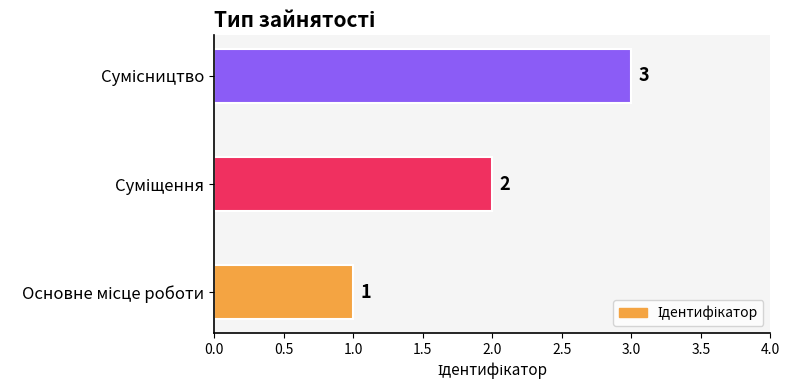

Count the values in the range 1 to 3.

3